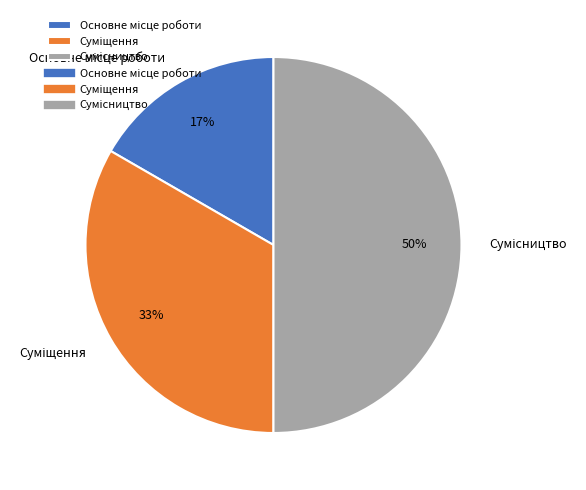

To the nearest percent, what is the difference between the largest and smallest slice percentages?

33%